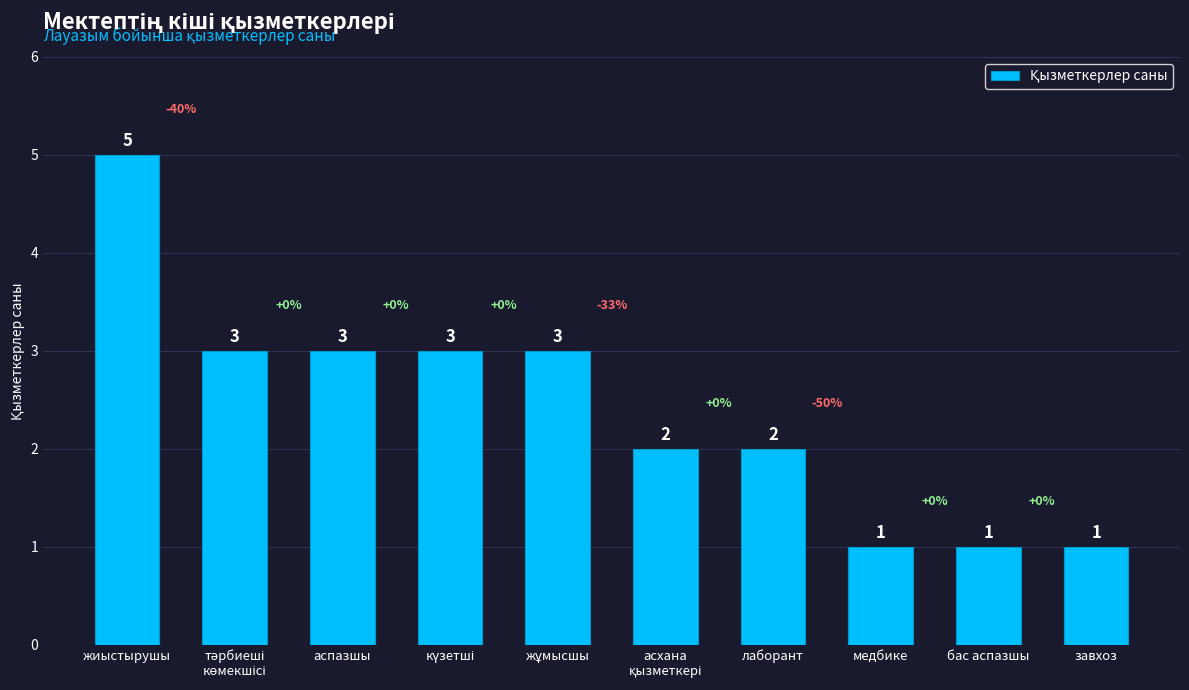

What is the label of the 1st bar from the left?

жиыстырушы